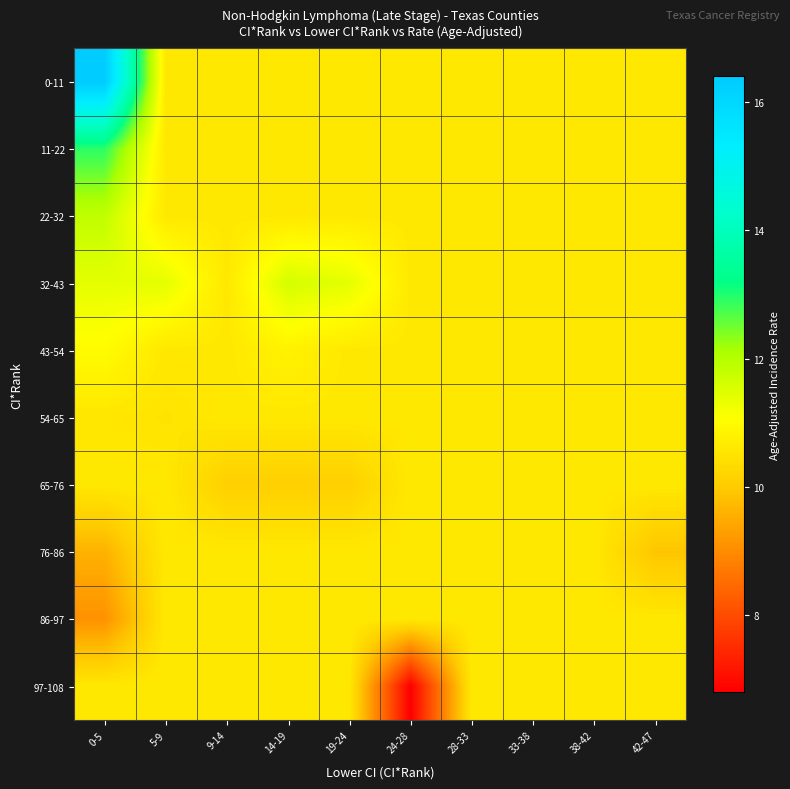

Reading left to right, list all the values displayed in this chart.

0-11: 0-5=16.4	5-9=10.6	9-14=10.6	14-19=10.6	19-24=10.6	24-28=10.6	28-33=10.6	33-38=10.6	38-42=10.6	42-47=10.6
11-22: 0-5=12.9	5-9=10.6	9-14=10.6	14-19=10.6	19-24=10.6	24-28=10.6	28-33=10.6	33-38=10.6	38-42=10.6	42-47=10.6
22-32: 0-5=11.9	5-9=10.6	9-14=10.6	14-19=10.6	19-24=10.6	24-28=10.6	28-33=10.6	33-38=10.6	38-42=10.6	42-47=10.6
32-43: 0-5=11.4	5-9=11.4	9-14=10.6	14-19=11.6	19-24=11.4	24-28=10.6	28-33=10.6	33-38=10.6	38-42=10.6	42-47=10.6
43-54: 0-5=11.0	5-9=10.6	9-14=10.6	14-19=10.8	19-24=10.6	24-28=10.6	28-33=10.6	33-38=10.6	38-42=10.6	42-47=10.6
54-65: 0-5=10.6	5-9=10.5	9-14=10.6	14-19=10.6	19-24=10.6	24-28=10.6	28-33=10.6	33-38=10.6	38-42=10.6	42-47=10.6
65-76: 0-5=10.6	5-9=10.6	9-14=10.1	14-19=10.1	19-24=10.1	24-28=10.6	28-33=10.6	33-38=10.6	38-42=10.6	42-47=10.6
76-86: 0-5=9.6	5-9=10.6	9-14=10.6	14-19=10.6	19-24=10.6	24-28=10.6	28-33=10.6	33-38=10.6	38-42=10.6	42-47=9.9
86-97: 0-5=9.1	5-9=10.6	9-14=10.6	14-19=10.6	19-24=10.6	24-28=10.6	28-33=10.6	33-38=10.6	38-42=10.6	42-47=10.6
97-108: 0-5=10.6	5-9=10.6	9-14=10.6	14-19=10.6	19-24=10.6	24-28=6.8	28-33=10.6	33-38=10.6	38-42=10.6	42-47=10.6